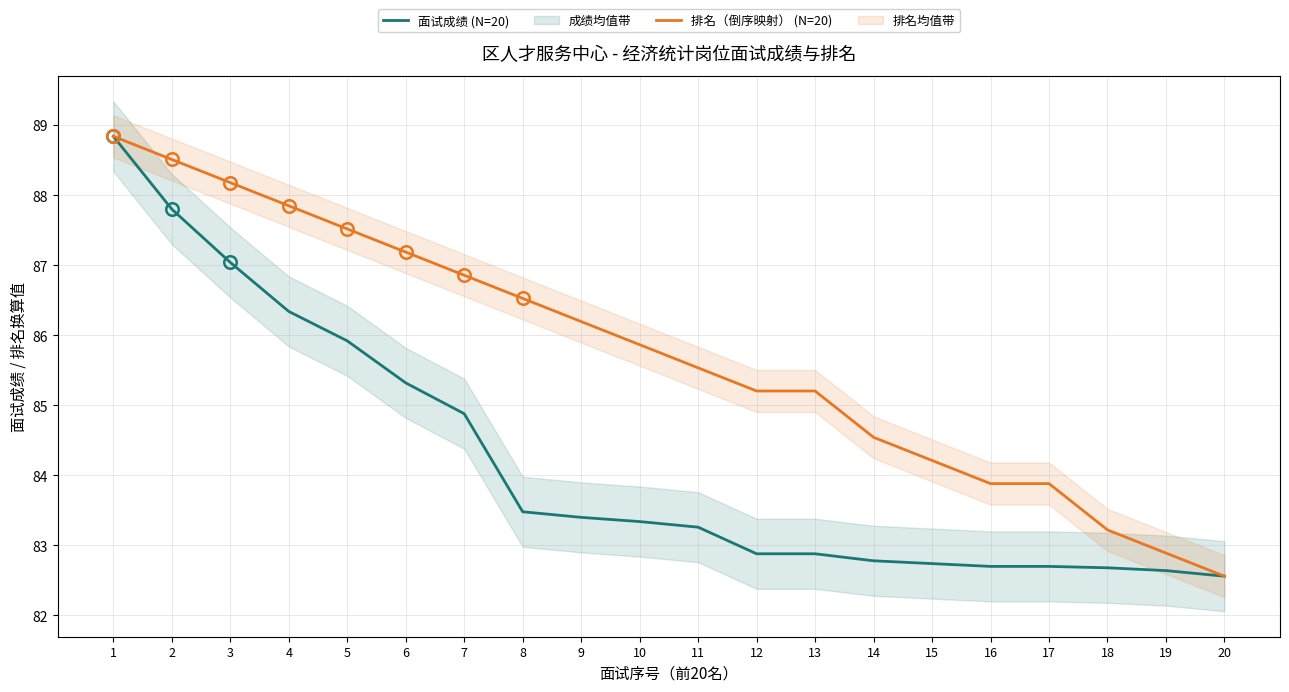

True or false: 面试成绩 (N=20) and 排名（倒序映射） (N=20) intersect in this chart.

False